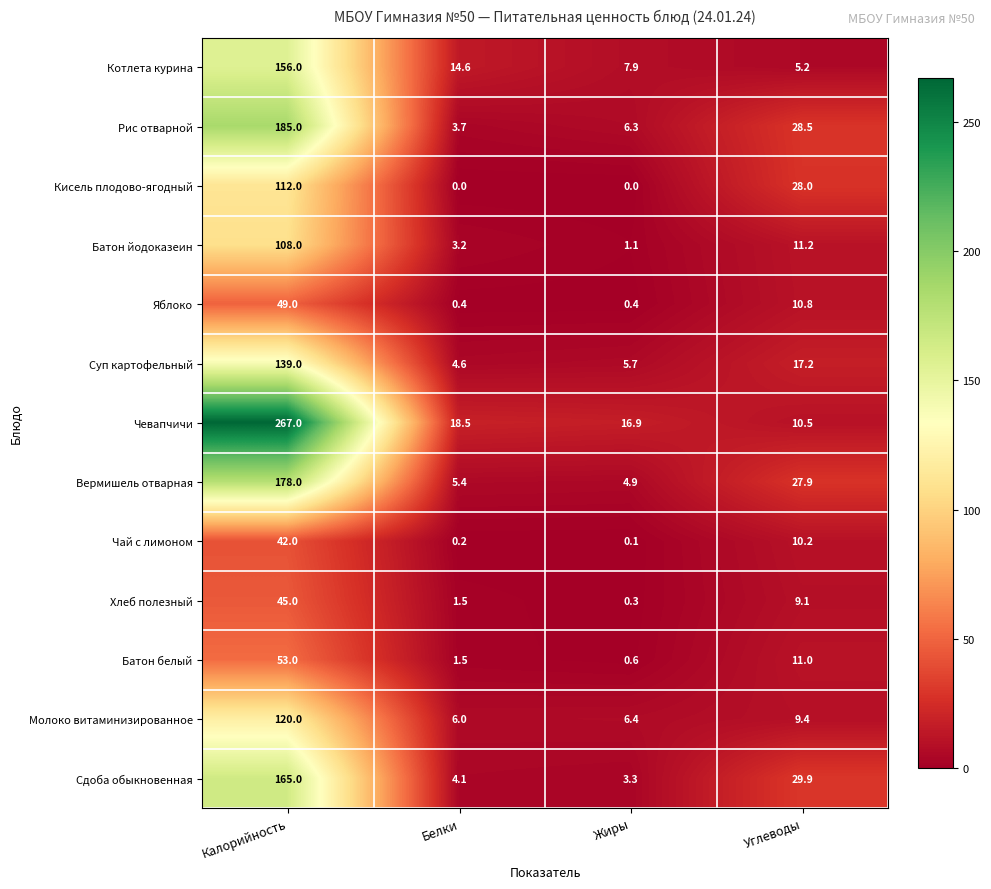

List the series in order of their peak value, highest first.

Чевапчичи, Рис отварной, Вермишель отварная, Сдоба обыкновенная, Котлета курина, Суп картофельный, Молоко витаминизированное, Кисель плодово-ягодный, Батон йодоказеин, Батон белый, Яблоко, Хлеб полезный, Чай с лимоном